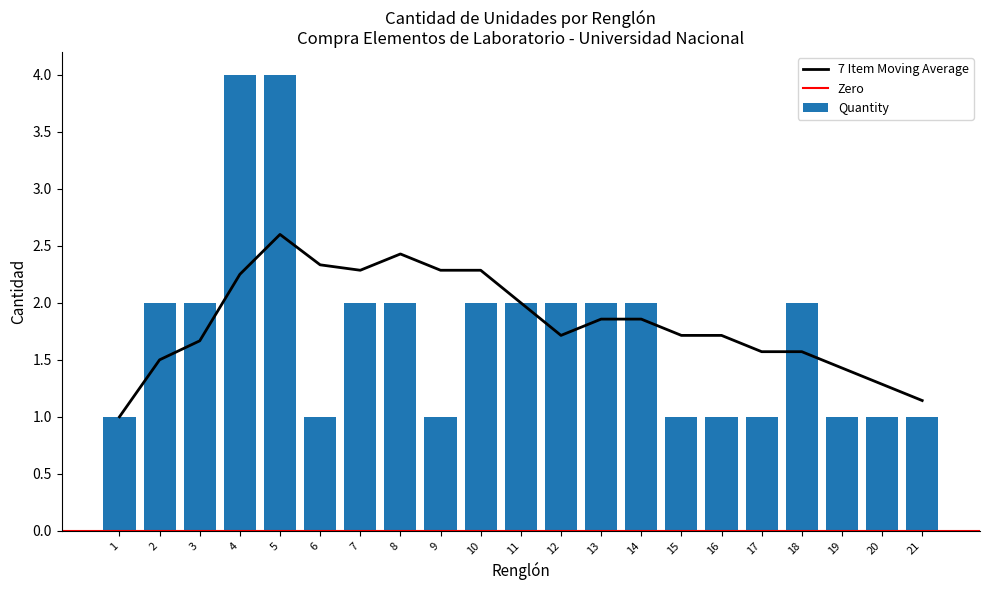

How many data points are above 2?

2